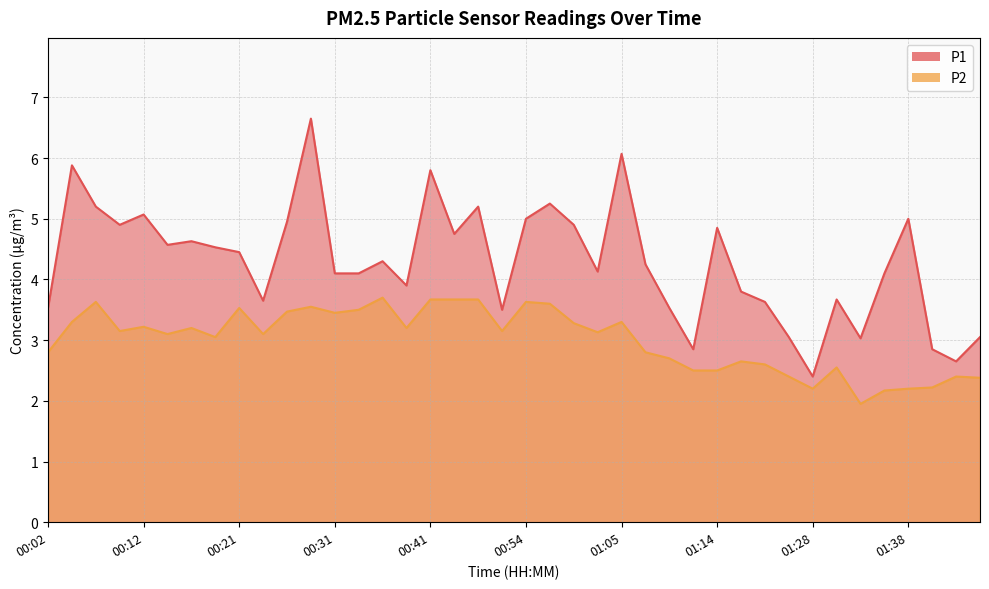

True or false: P2 and P1 cross at least once.

False